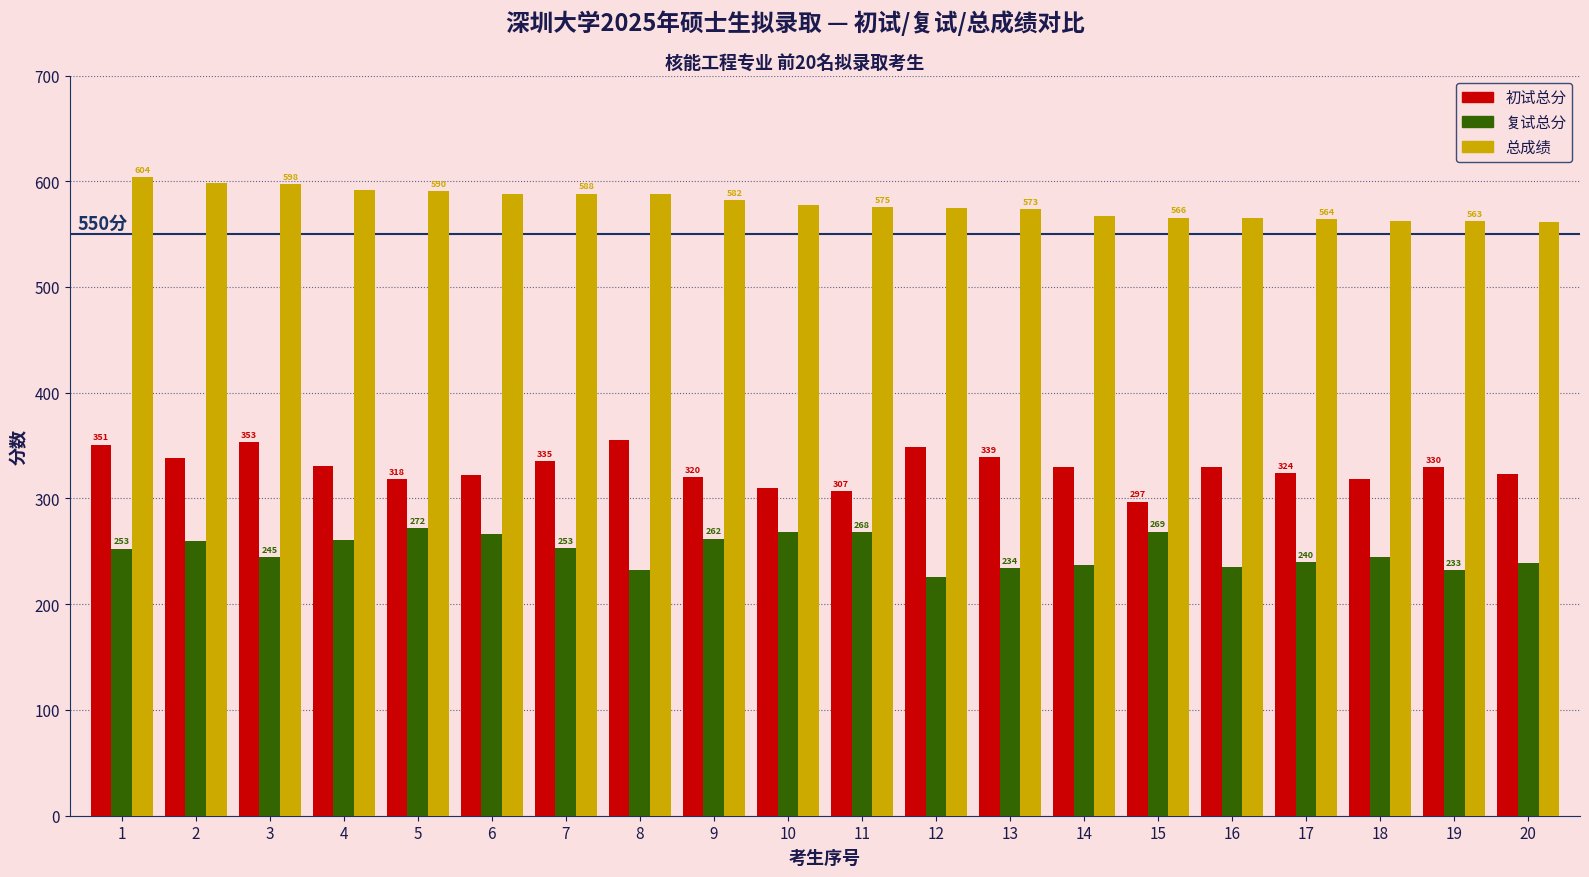

At how many categories does at least one series exceed 350?

20